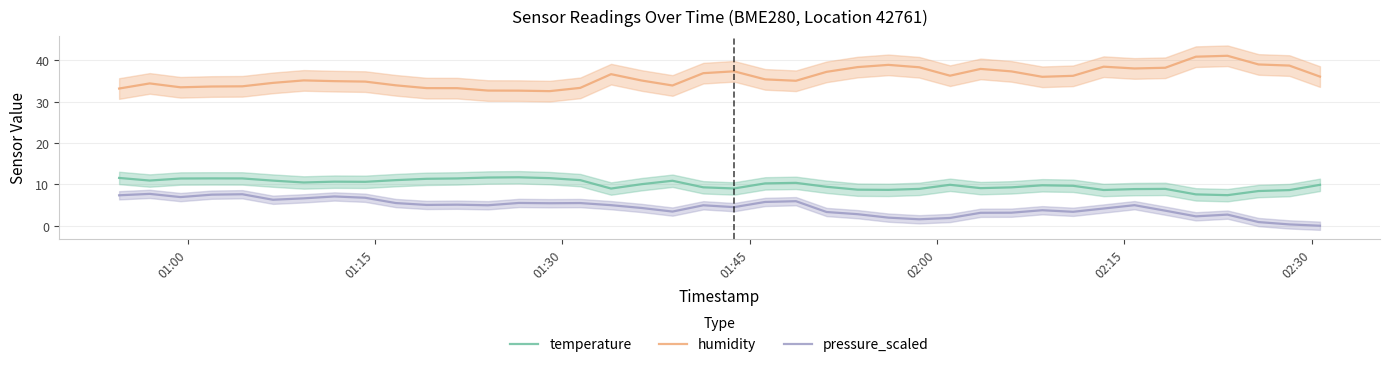

What is the highest value of the pressure_scaled series?

7.7